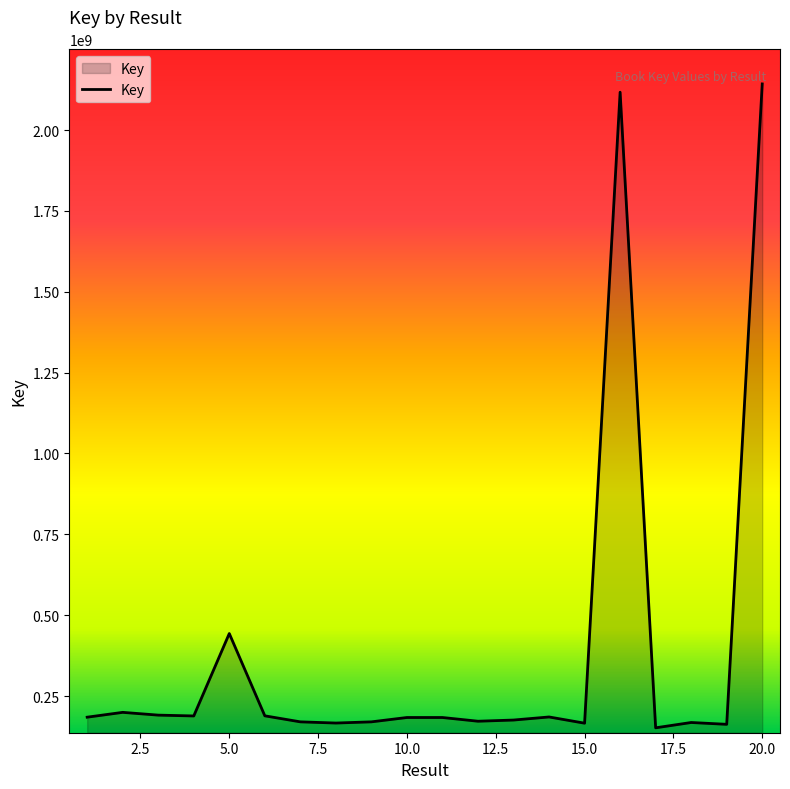

What is the difference between the maximum and minimum values?

1990906517